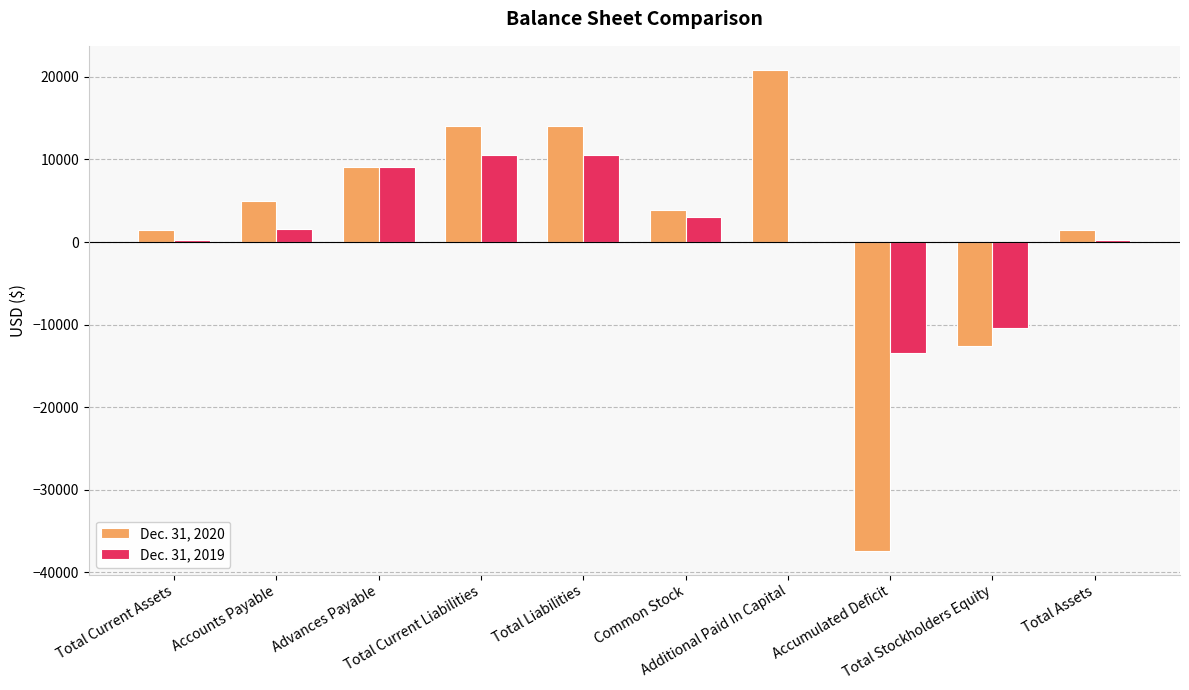

Are the bars horizontal?

No